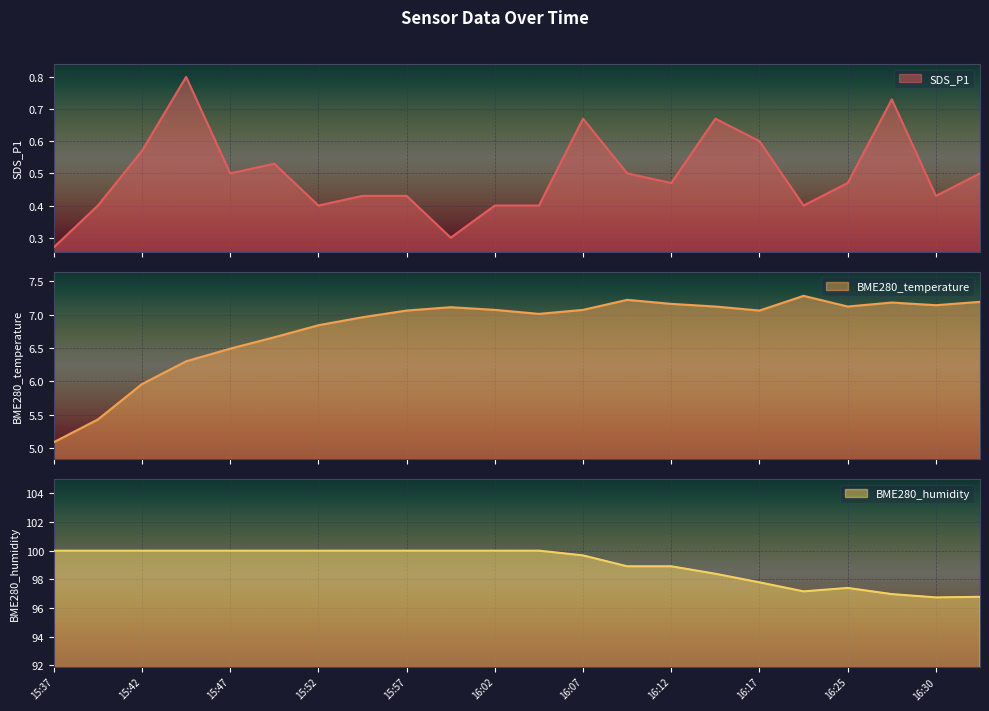

In BME280_temperature, how many points are lower than both neighbors (excluding endpoints)?

4